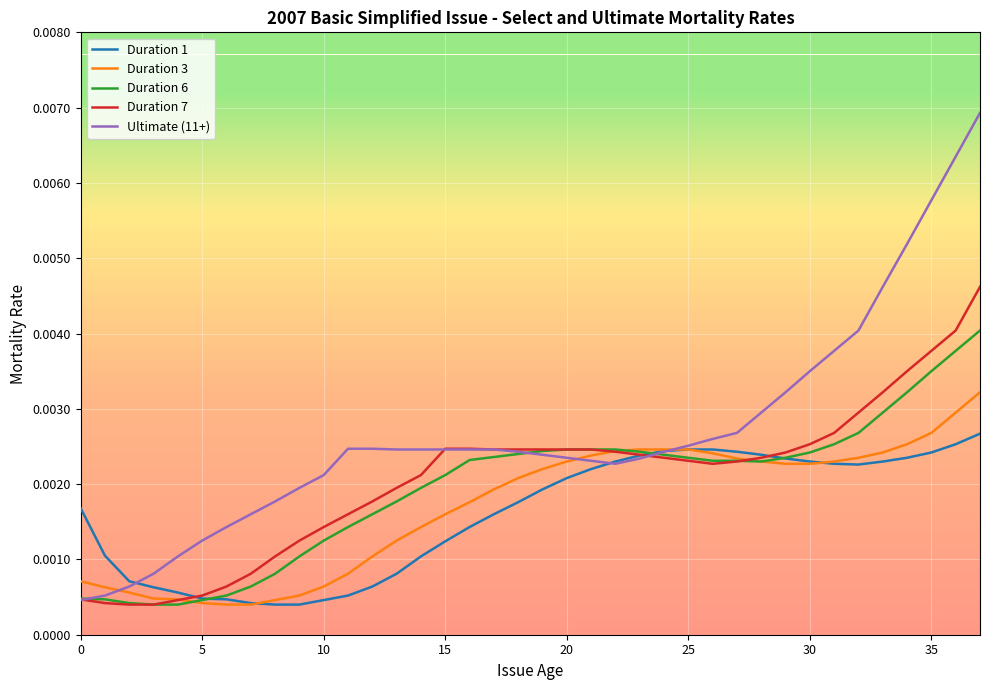

List the series in order of their peak value, lowest first.

Duration 1, Duration 3, Duration 6, Duration 7, Ultimate (11+)